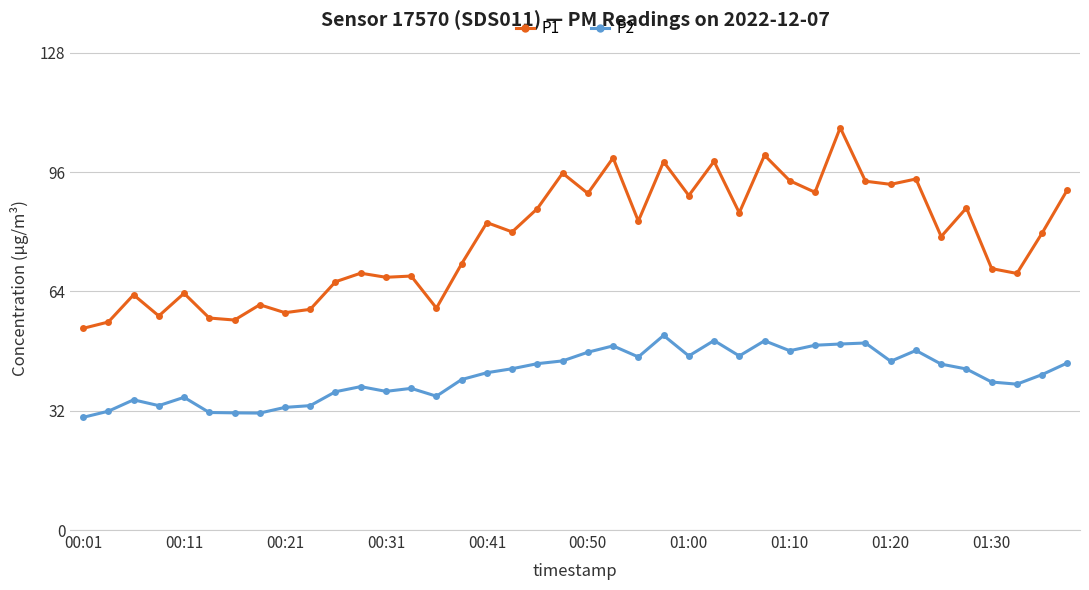

What is the sum of all P2 values?

1664.1